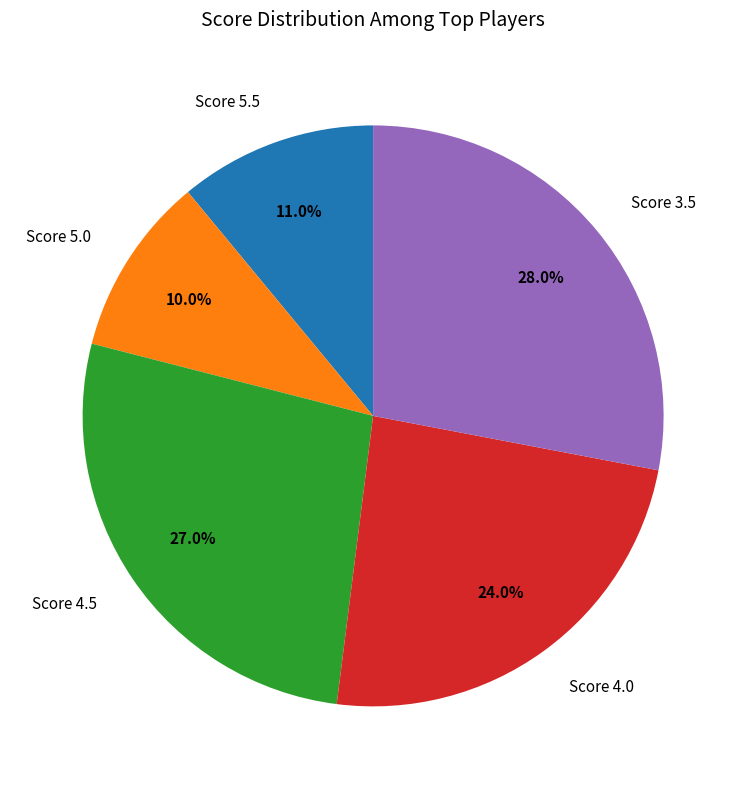

Is the sum of Score 4.0 and Score 3.5 greater than half?

Yes